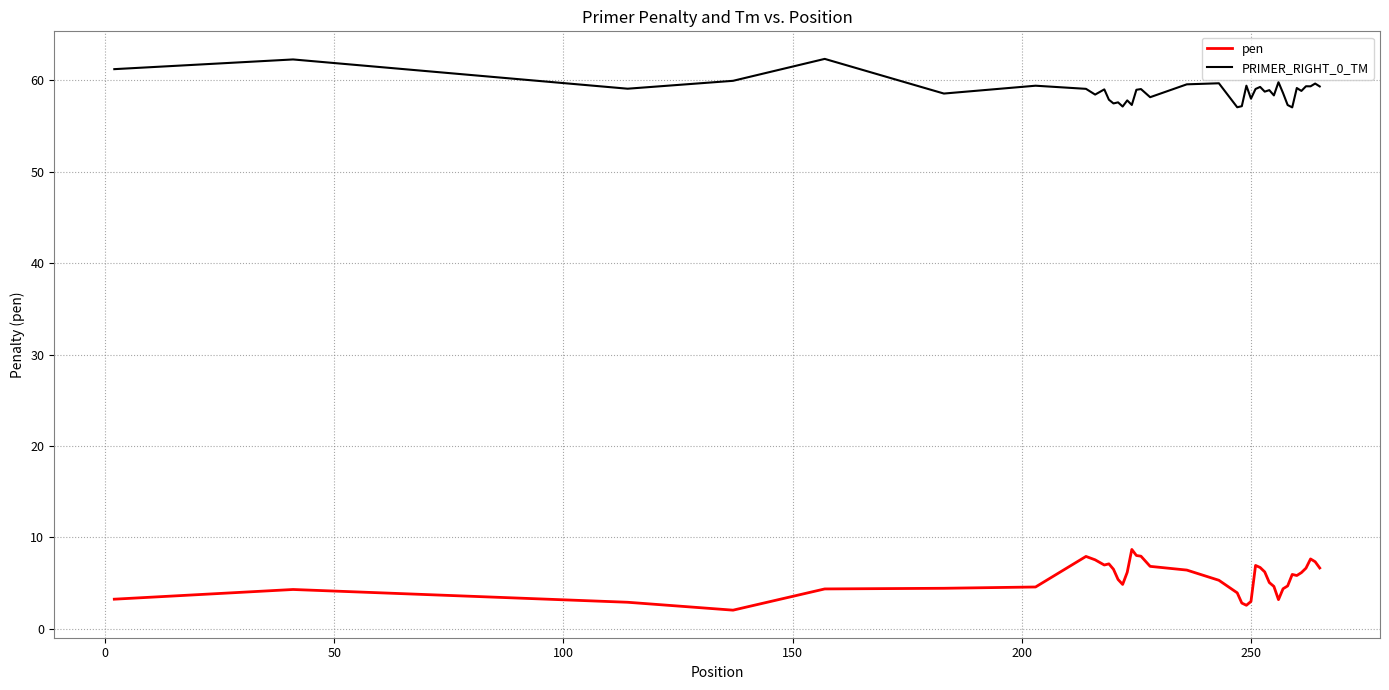

Rank the series by their average value, from lowest to highest.

pen, PRIMER_RIGHT_0_TM